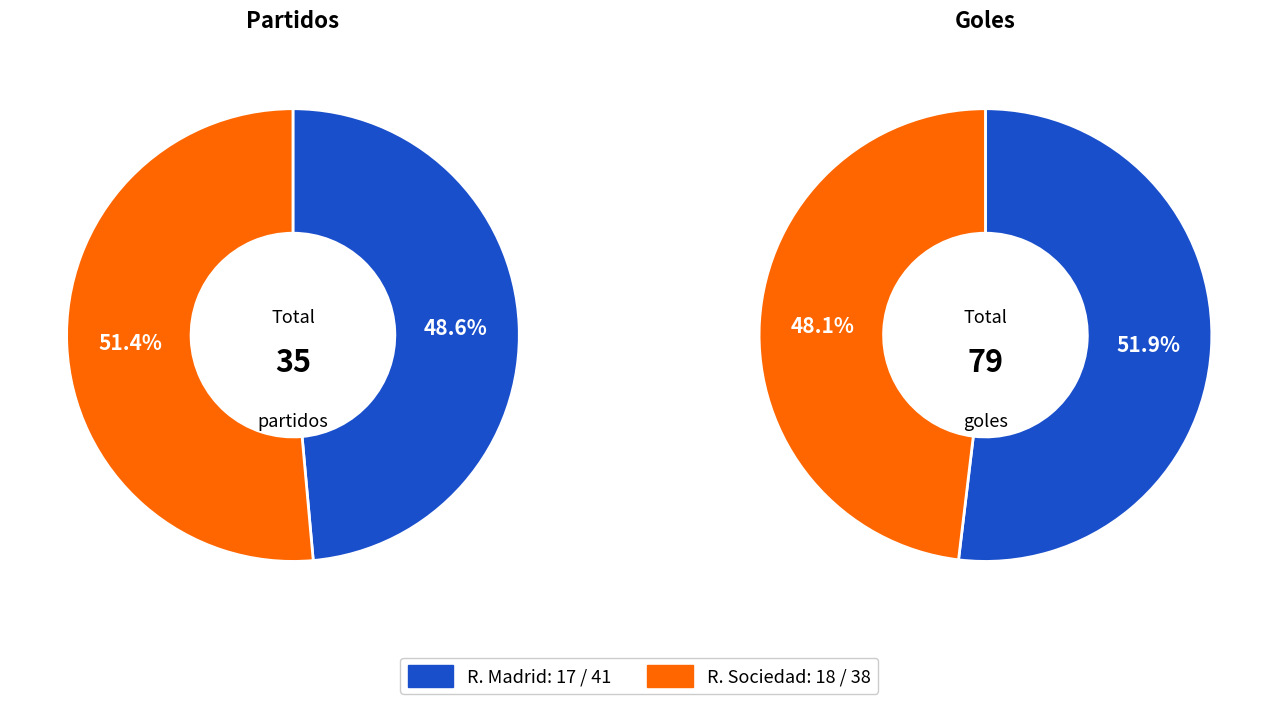

Count the number of slices in the pie.

2